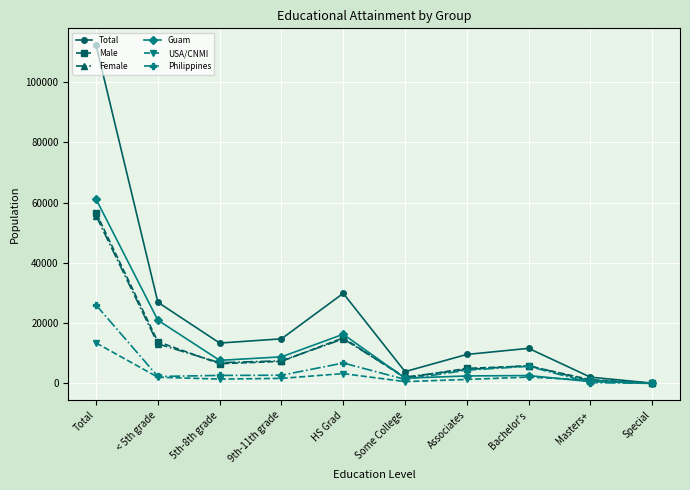

Is this an area chart (filled region under the line)?

No